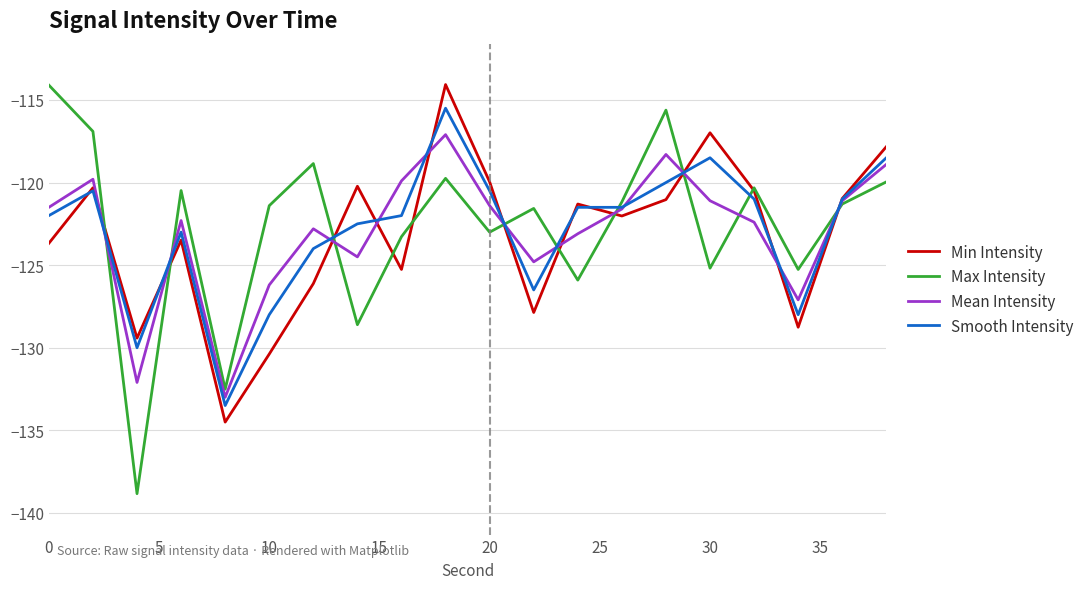

How many interior local peaks does the Mean Intensity series have?

5